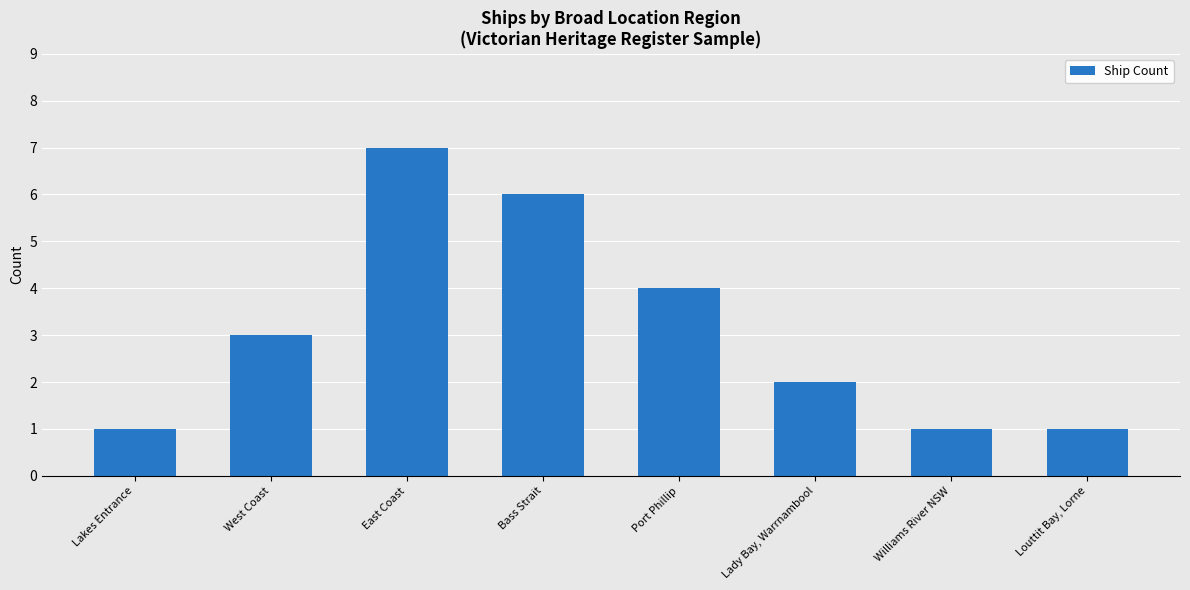

Approximately how many times larger is the value at Williams River NSW compared to Lady Bay, Warrnambool?

0.5